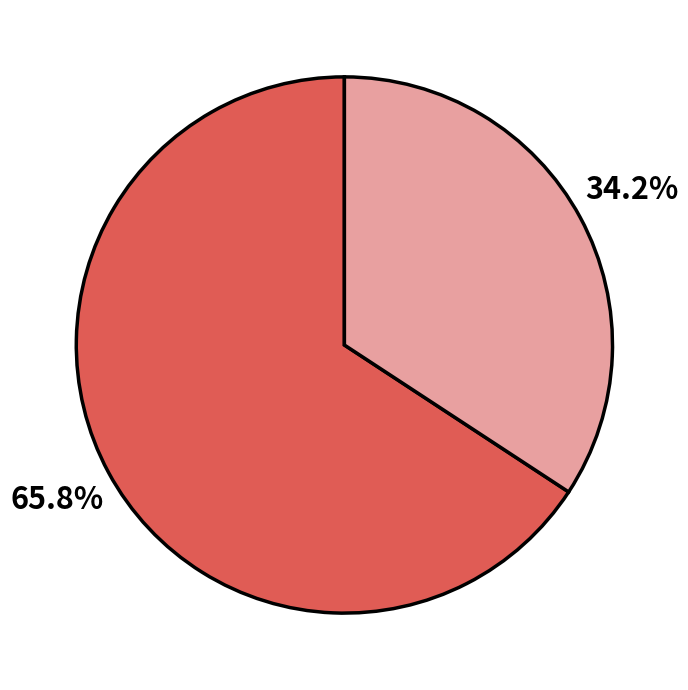

Does any single category account for the majority?

Yes